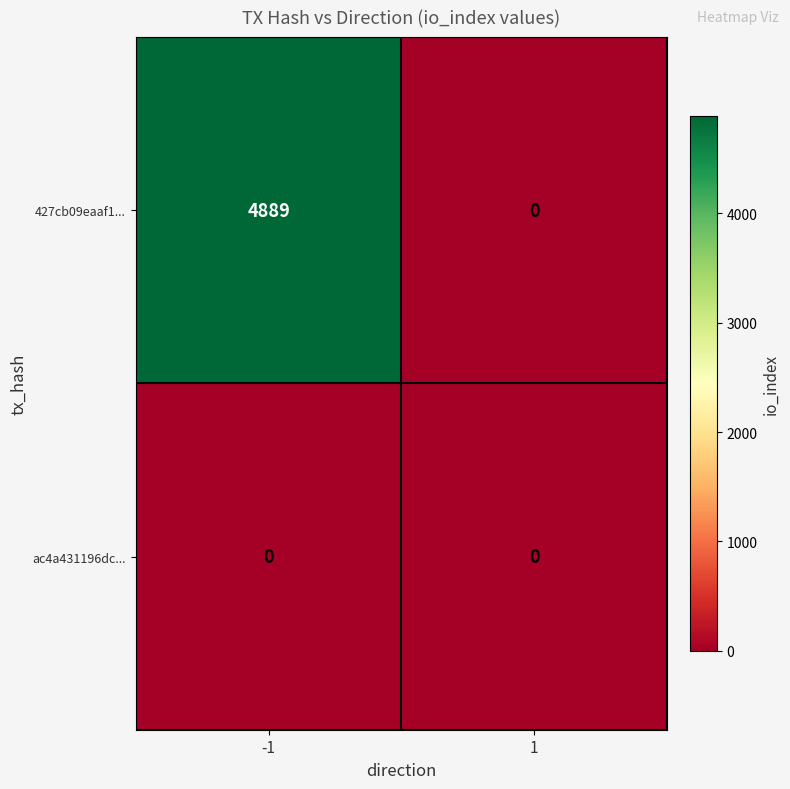

Which series has the largest range (max minus min)?

427cb09eaaf1...